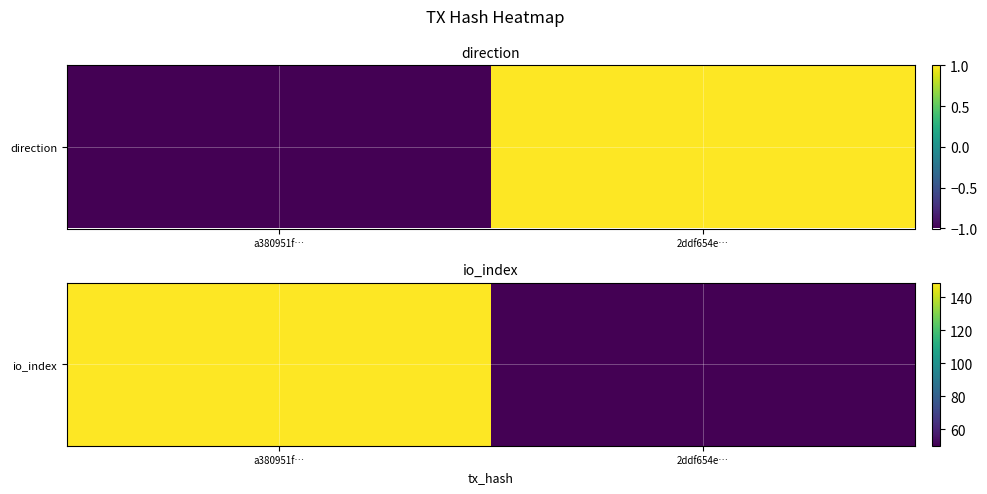

What is the difference between the values at 2ddf654e… and a380951f…?

99